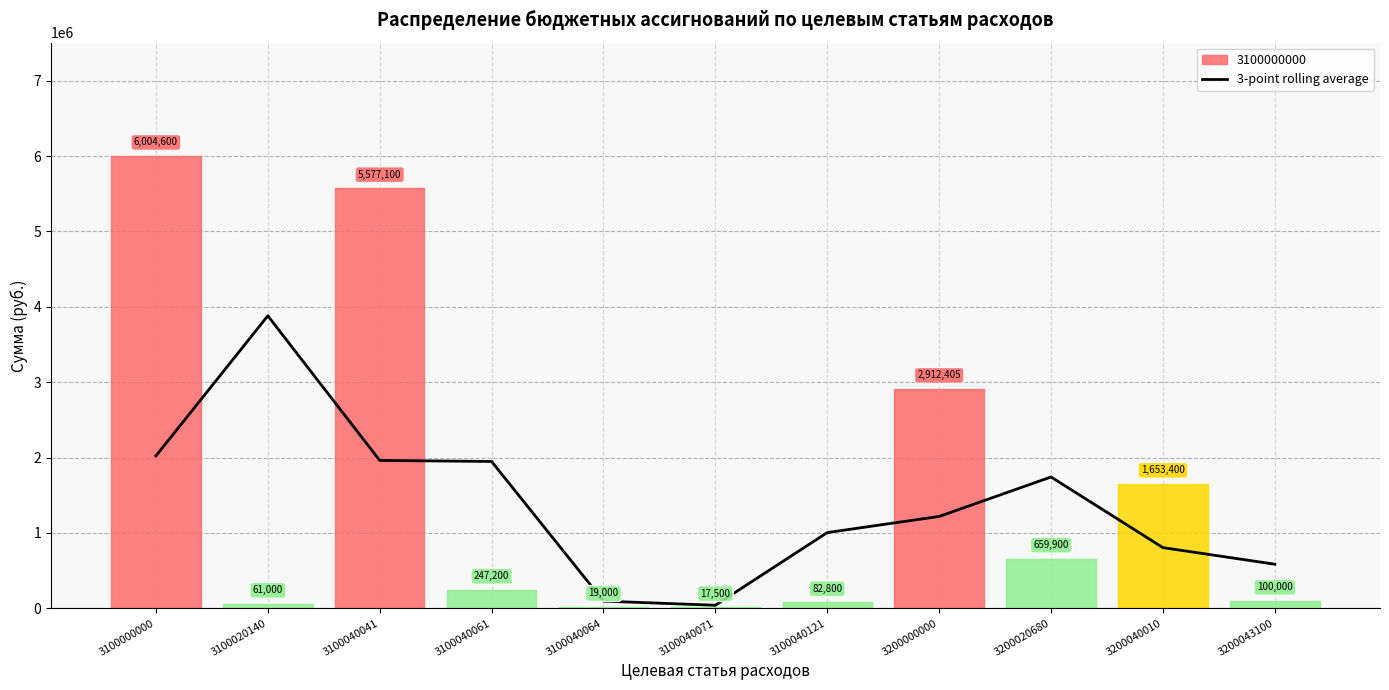

The chart shows a value of 804433.3 at 3200040010. True or false?

True